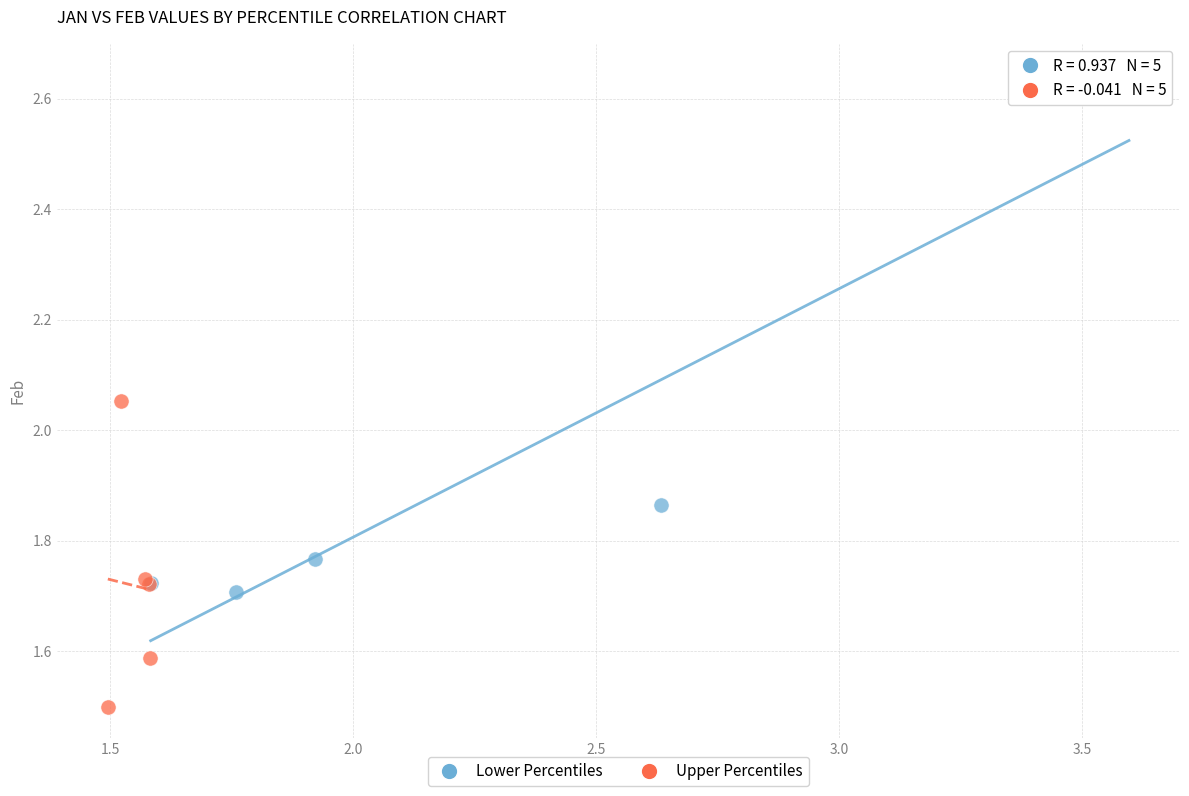

Which series contains the lowest Y value?

Upper Percentiles